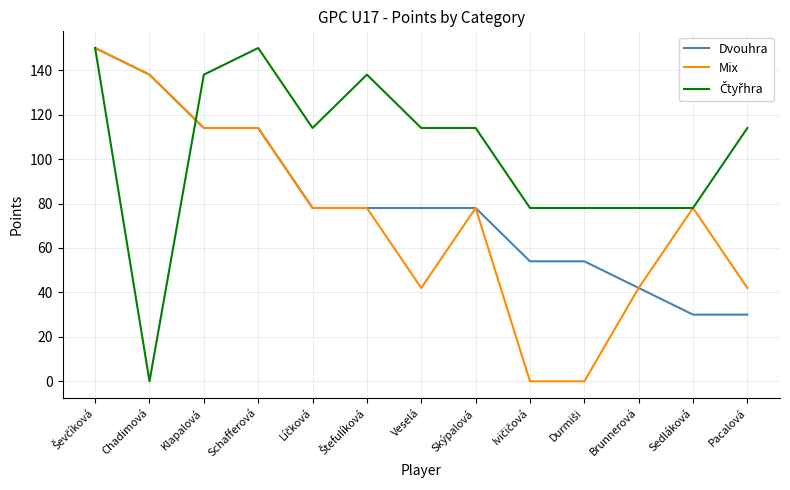

The Mix series shows 42 at Brunnerová. True or false?

True